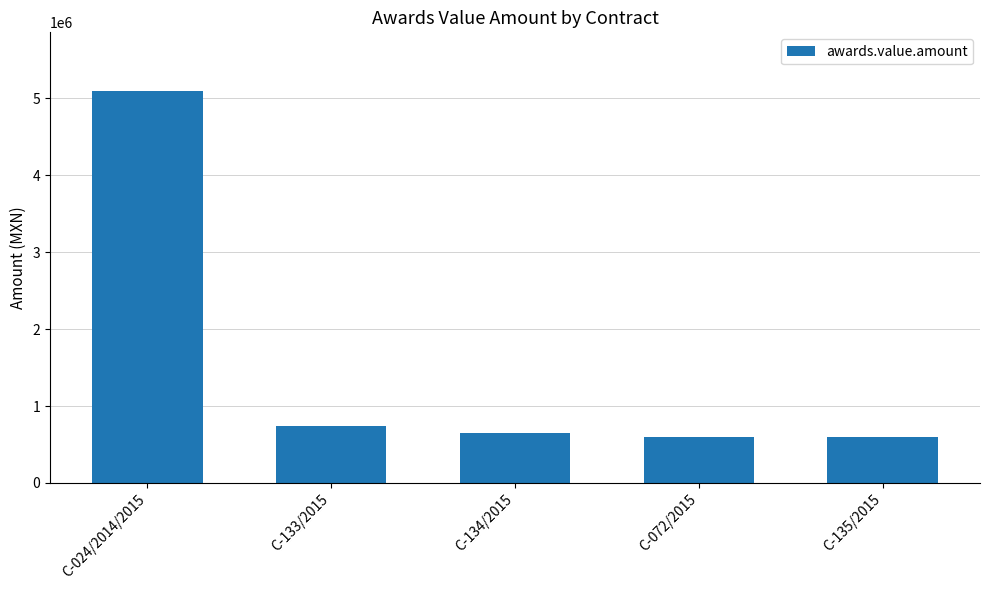

What is the change in value from C-133/2015 to C-135/2015?

-142958.2